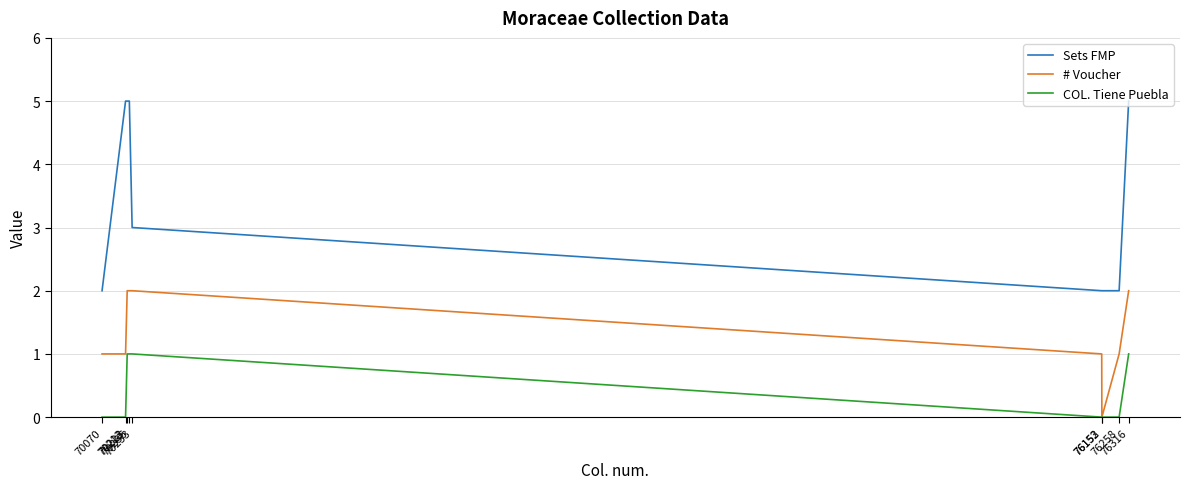

The Sets FMP series shows 5 at 70213. True or false?

True